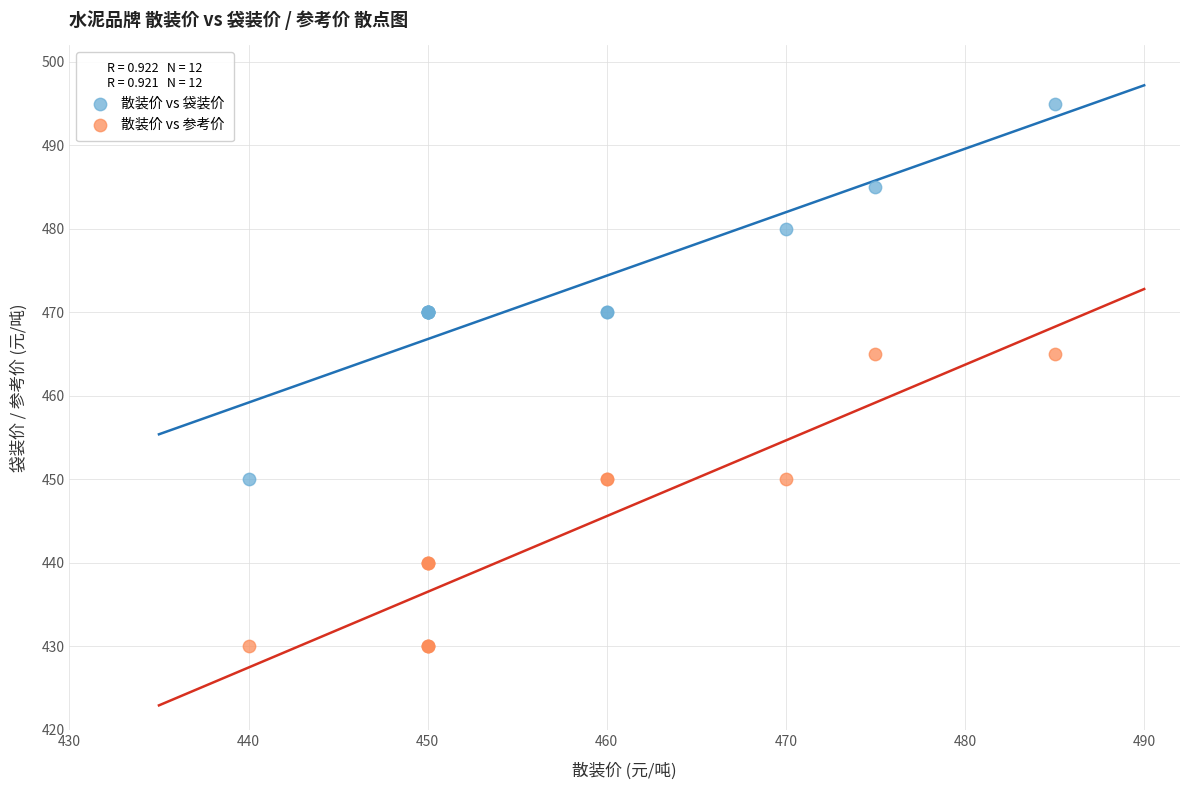

Which series contains the lowest Y value?

散装价 vs 参考价